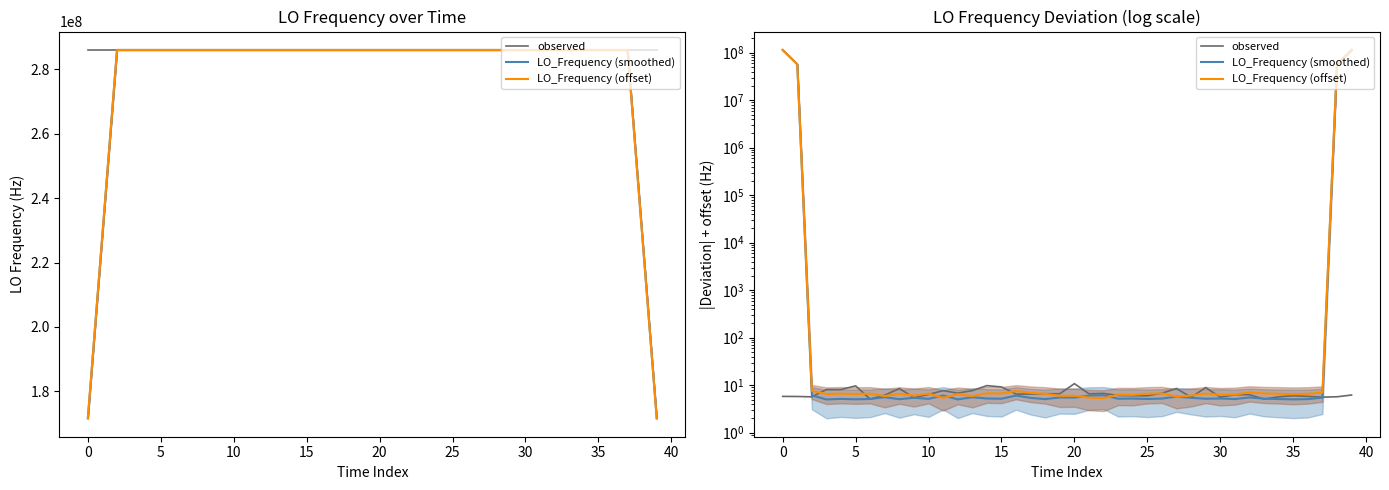

What is the difference between the highest and lowest values at 16?

1.5